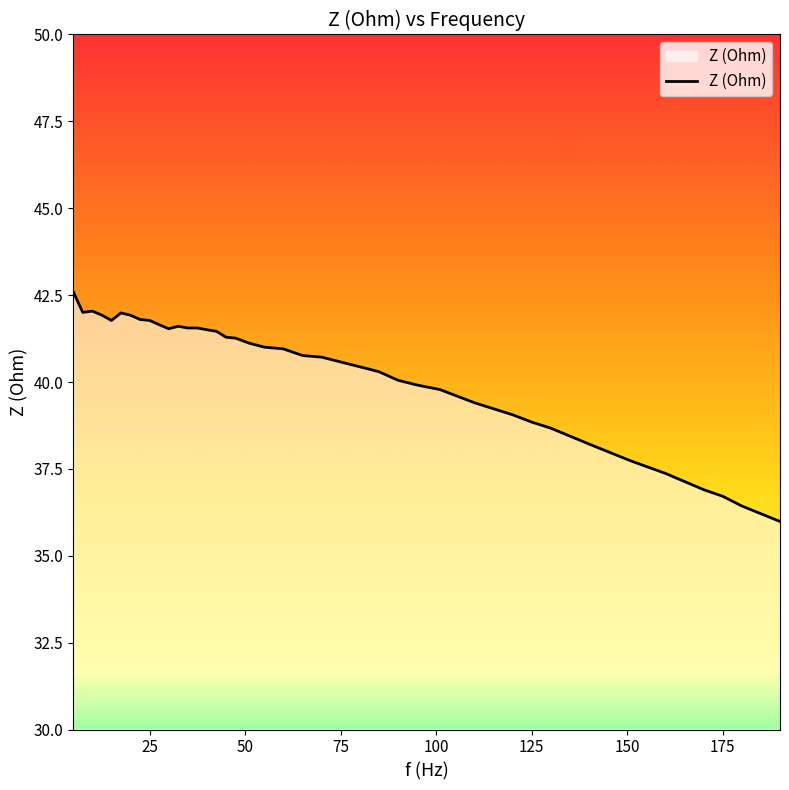

What is the difference between the maximum and minimum values?

6.6